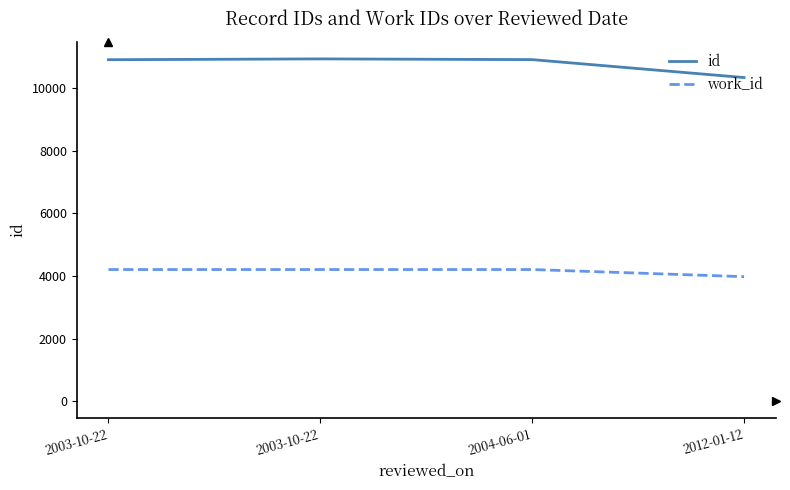

How many lines are shown in the chart?

2